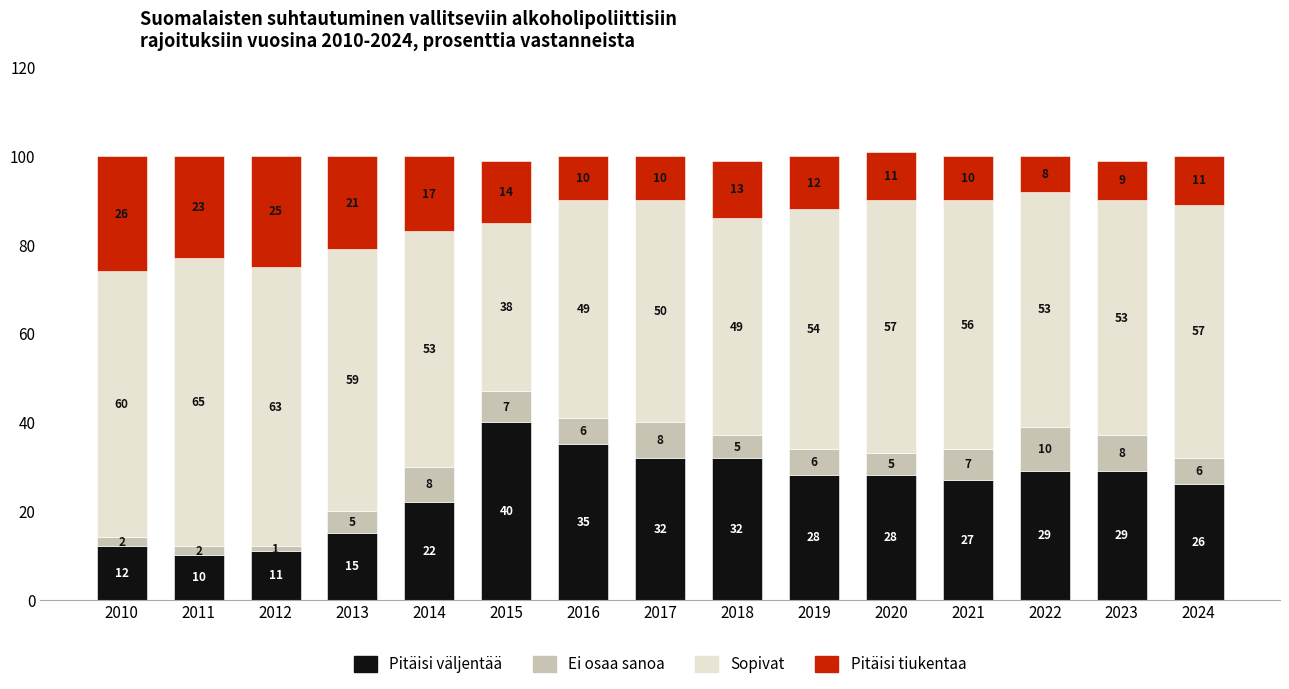

Is it true that Pitäisi väljentää equals 33 at 2014?

False